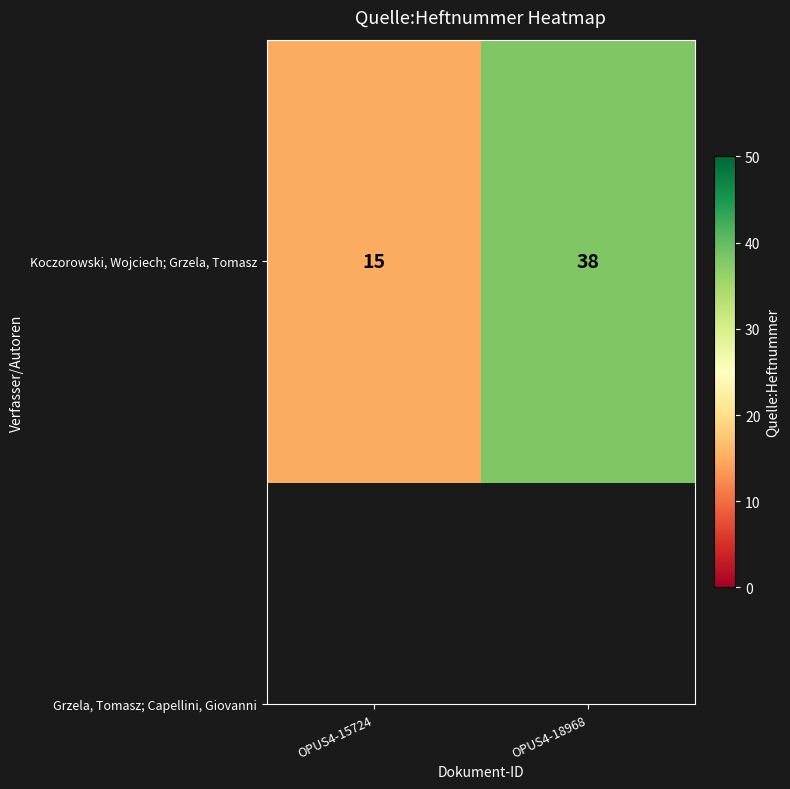

What is the maximum value shown in the chart?

38